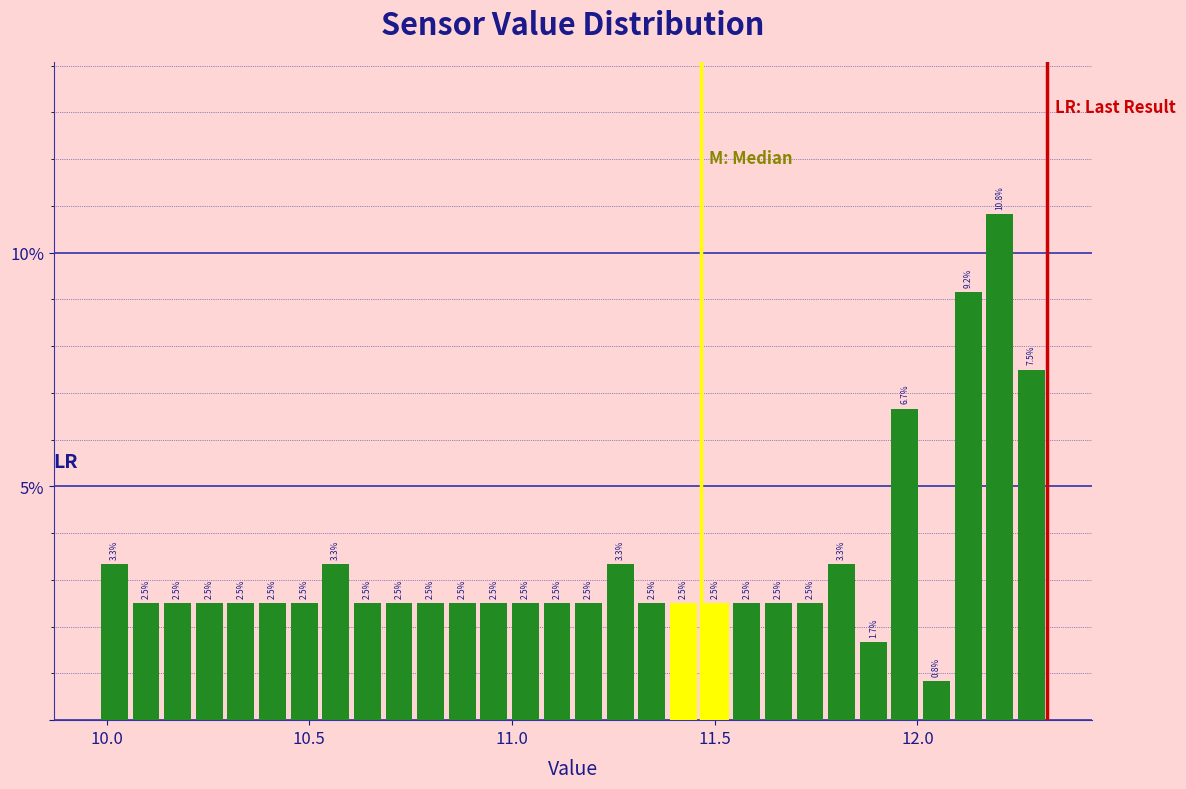

Read against the x-axis, roughly where is the centre of the tallest bar?

12.20